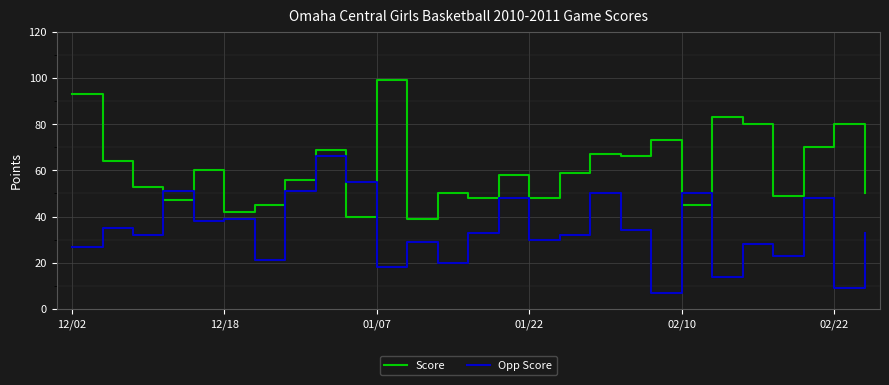

List the series in order of their overall mean, highest first.

Score, Opp Score